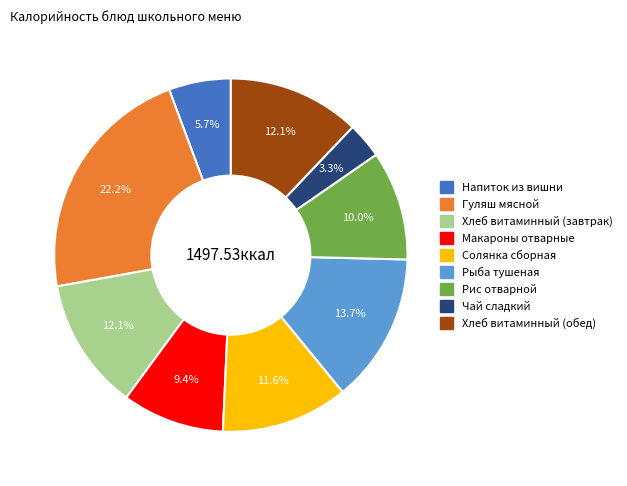

Combined, do Хлеб витаминный (завтрак) and Рыба тушеная account for over 50%?

No